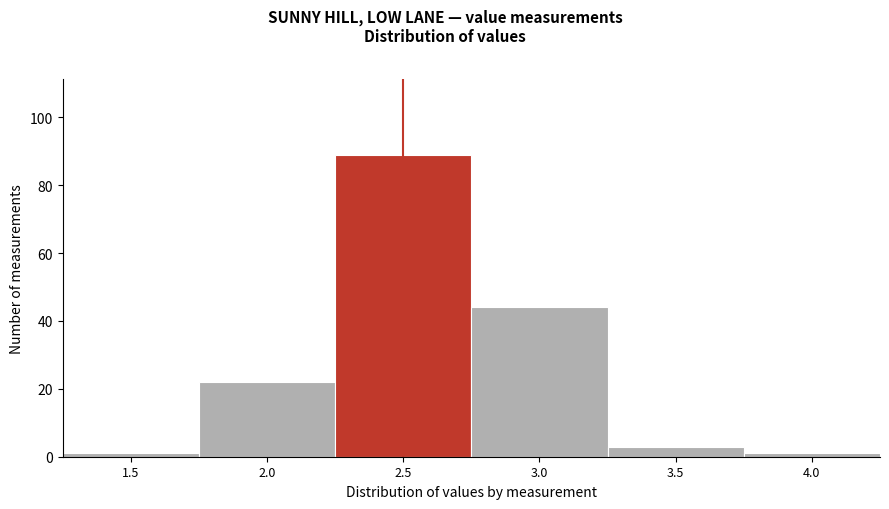

Reading left to right, extract all data points from this chart.

1	22	89	44	3	1